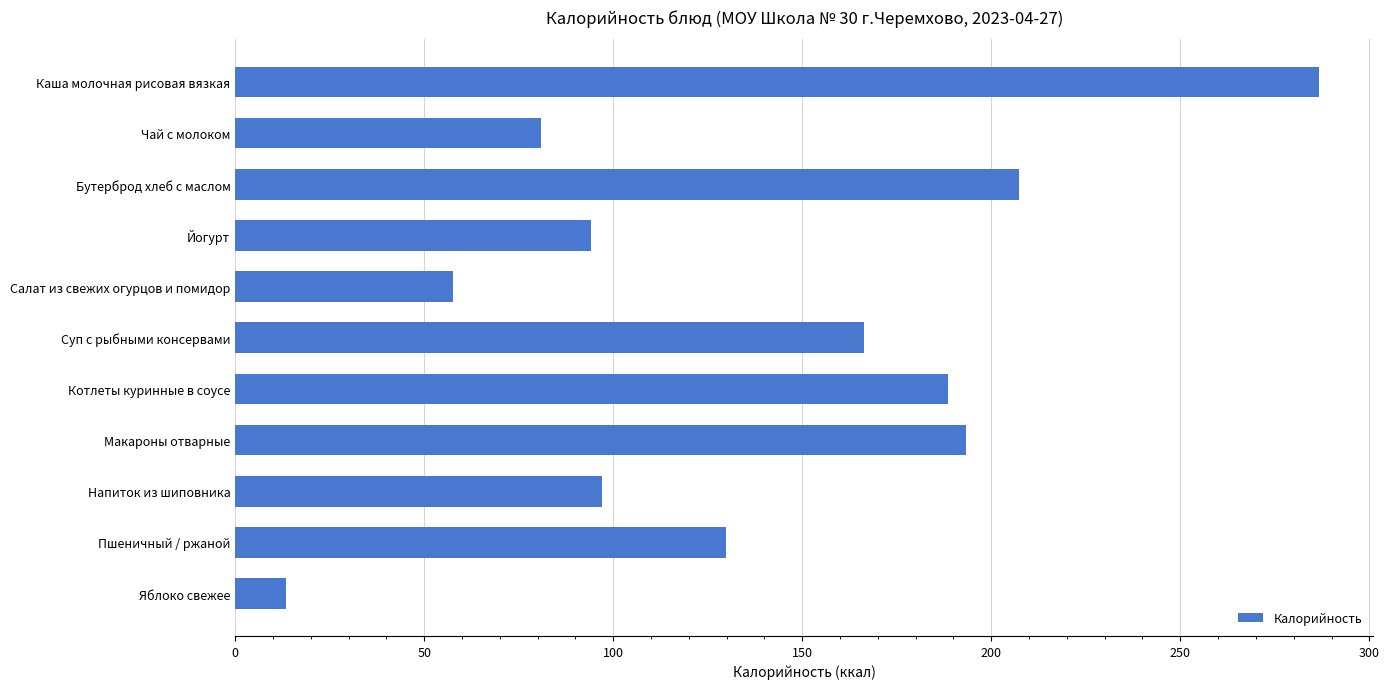

How many bars are there in total?

11